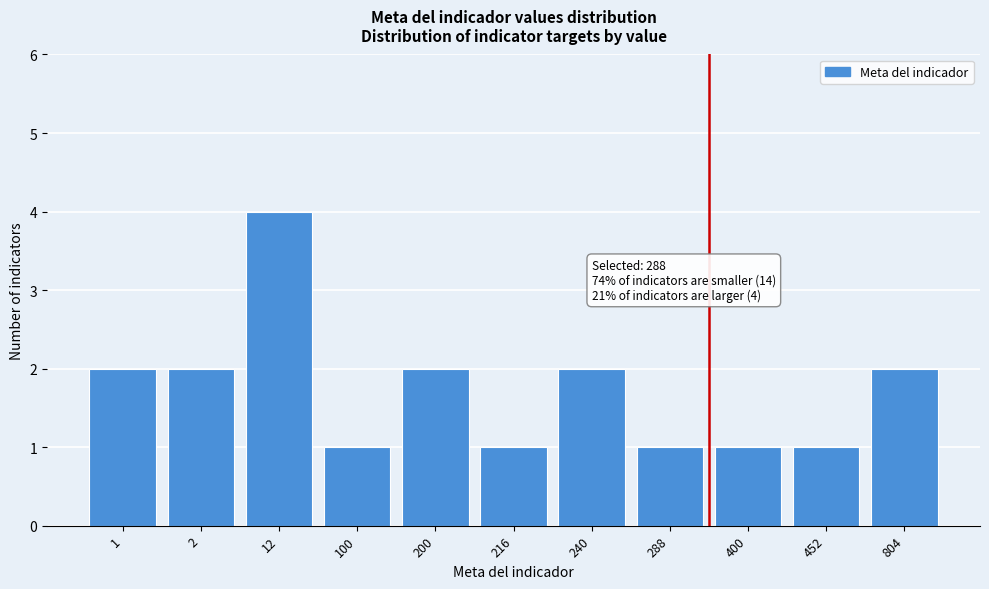

Reading right to left, extract all data points from this chart.

2	1	1	1	2	1	2	1	4	2	2